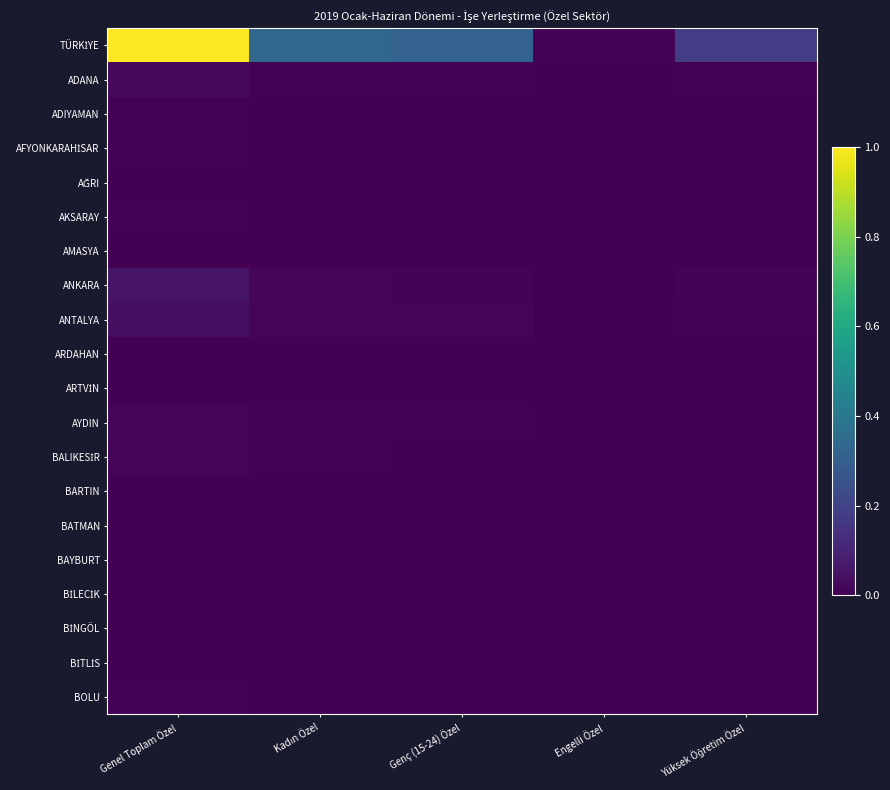

What is the greatest value displayed?

1.0